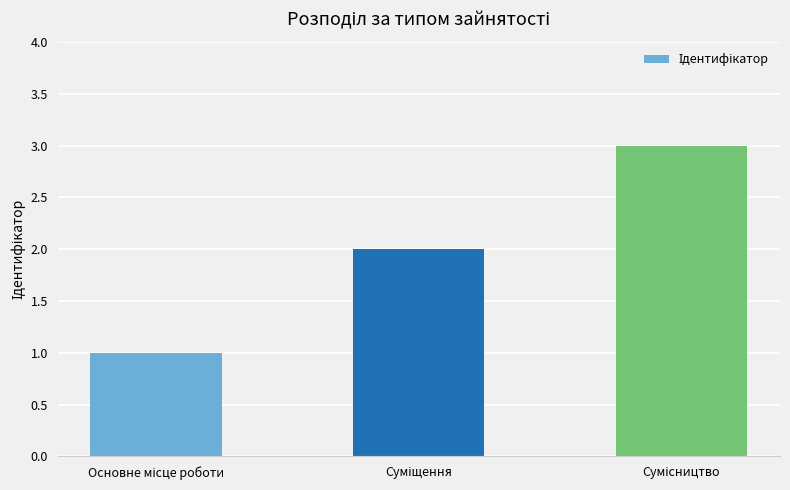

What is the sum of all values?

6